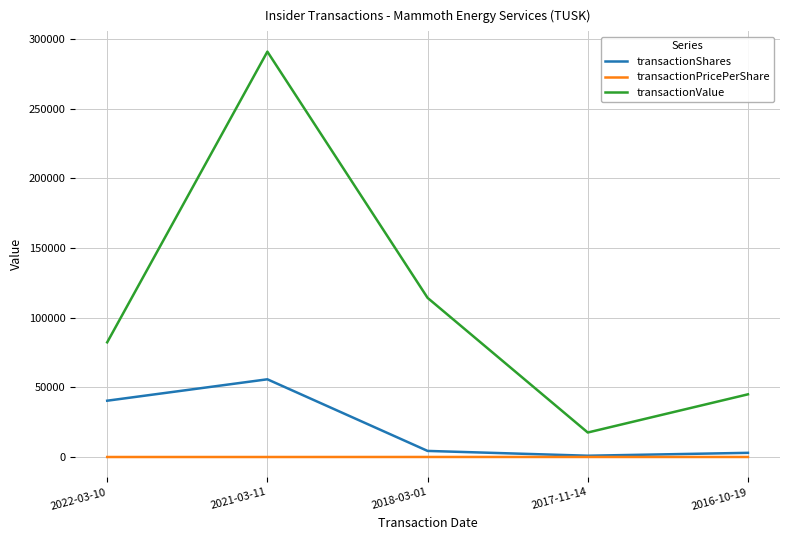

True or false: transactionShares and transactionValue cross at least once.

False